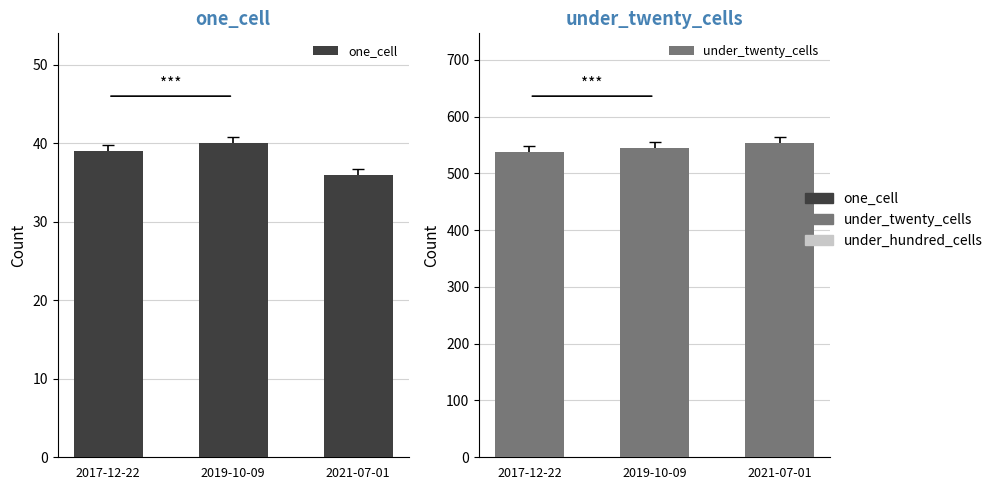

Rank the categories by under_twenty_cells value from lowest to highest.

2017-12-22, 2019-10-09, 2021-07-01